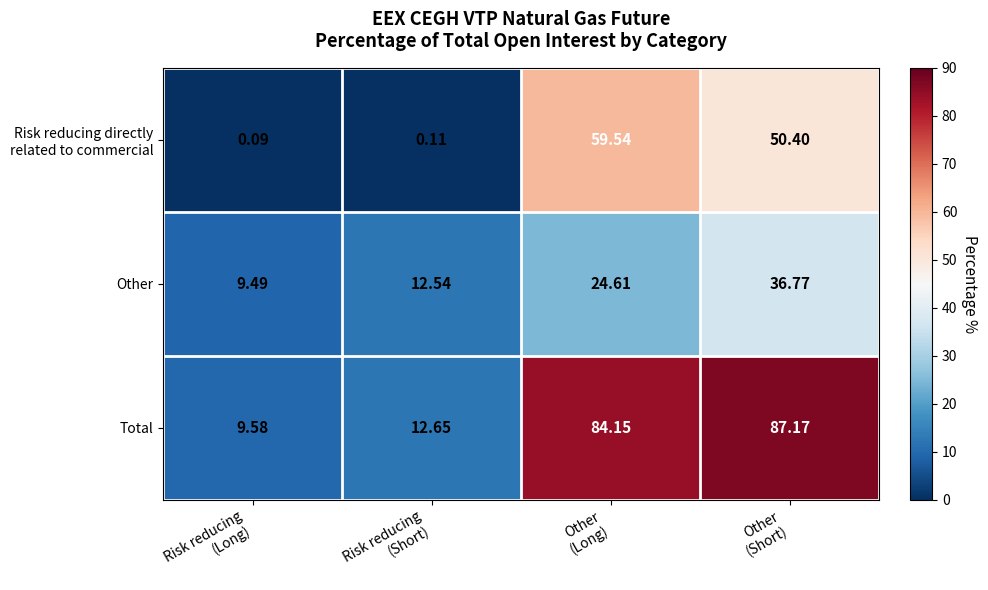

How many distinct data groups are displayed?

3